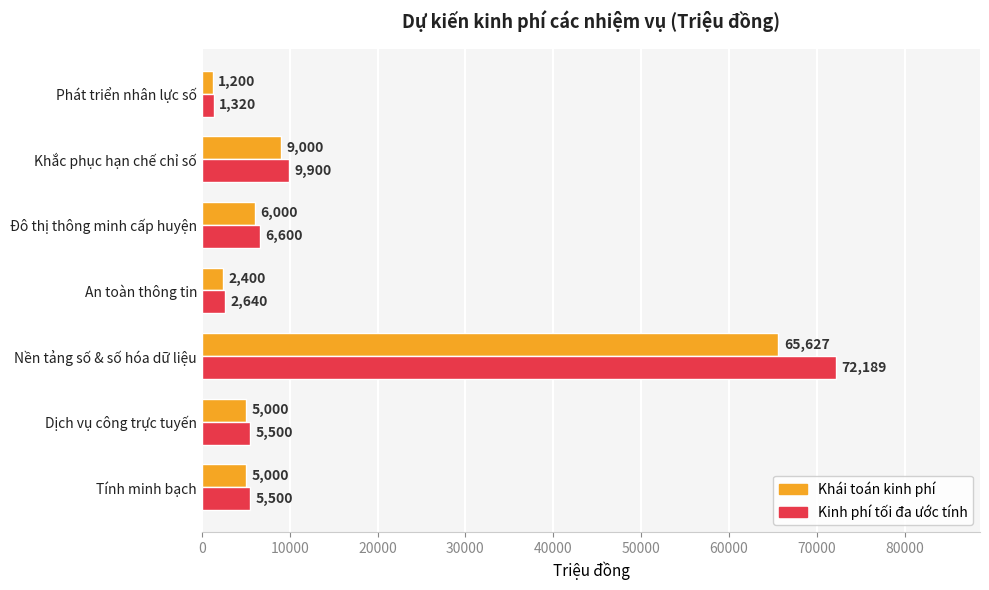

Rank the series at Đô thị thông minh cấp huyện from highest to lowest value.

Kinh phí tối đa ước tính, Khái toán kinh phí